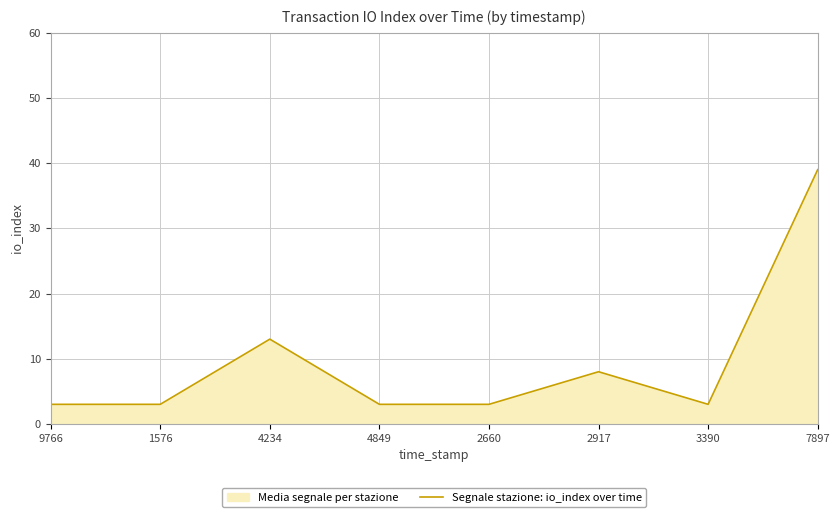

Rank the categories by value from highest to lowest.

7897, 4234, 2917, 9766, 1576, 4849, 2660, 3390